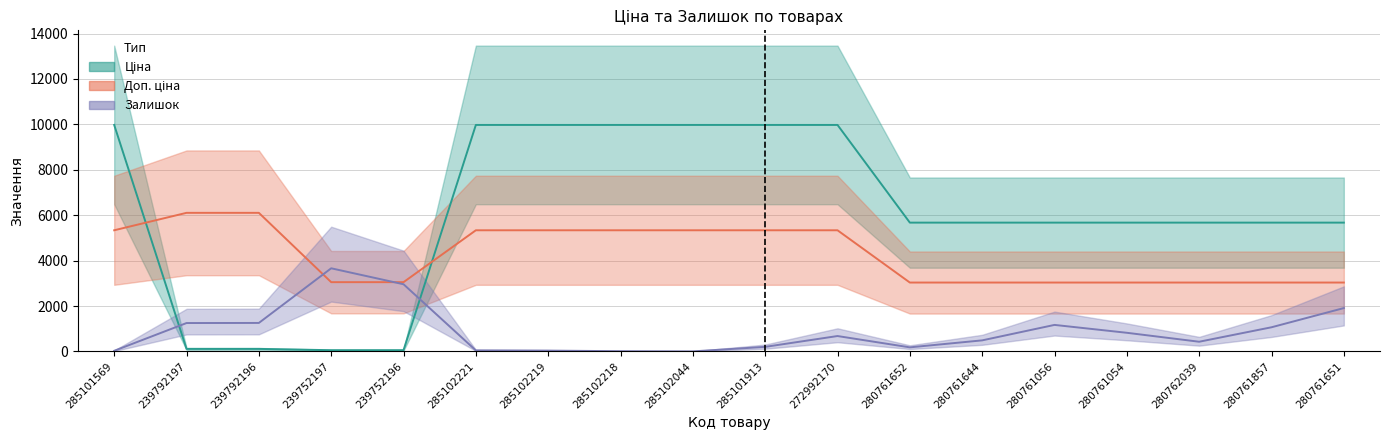

What is the highest value of the Залишок series?

3662.8